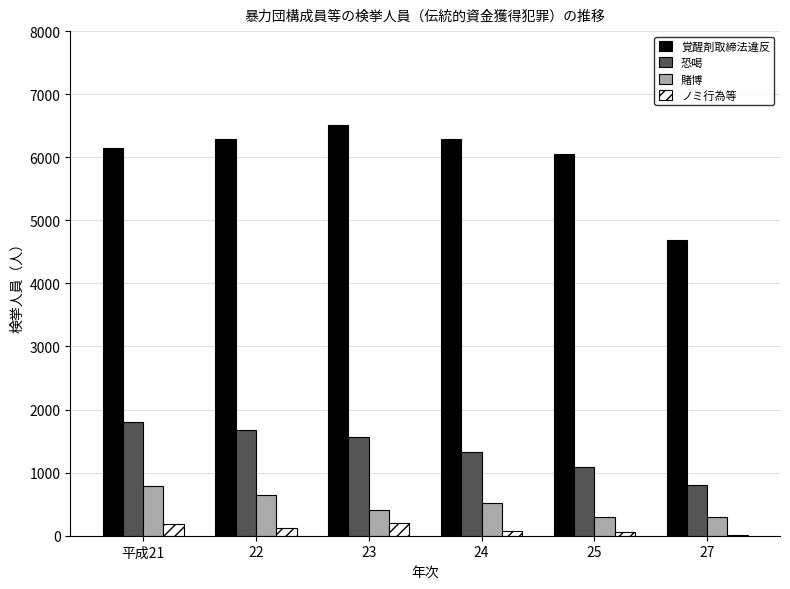

Is the value of 覚醒剤取締法違反 at 22 greater than the value of 賭博 at 22?

Yes